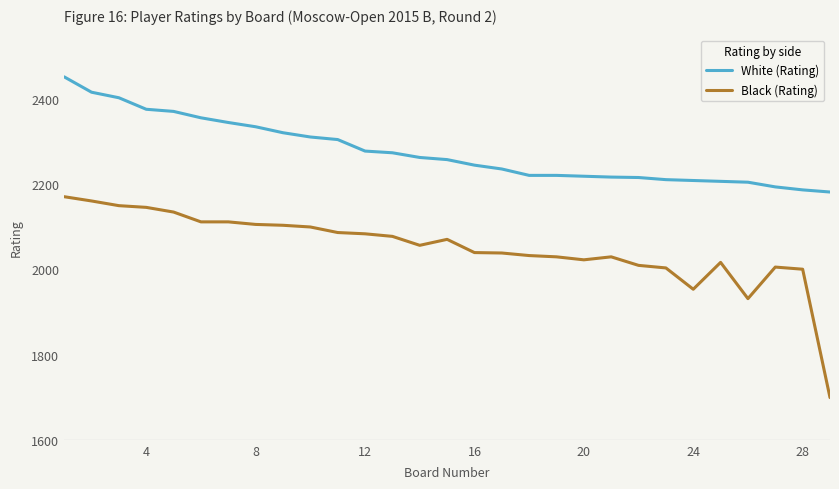

What is the maximum value for White (Rating)?

2451